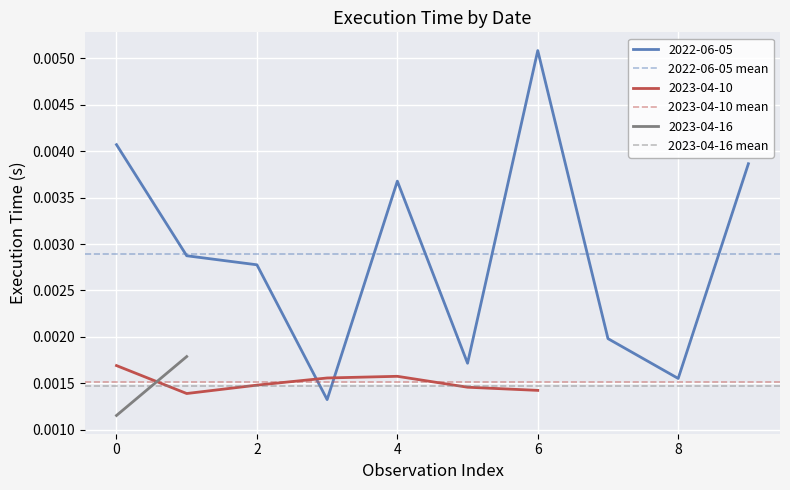

The 2022-06-05 mean series shows 0.0 at 0. True or false?

False